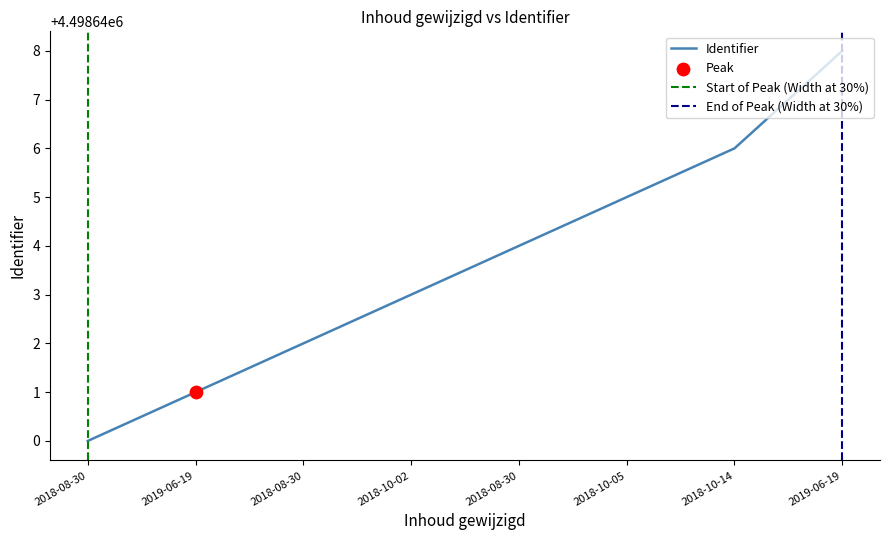

What is the change in value from 2019-06-19 to 2019-06-19?

+7